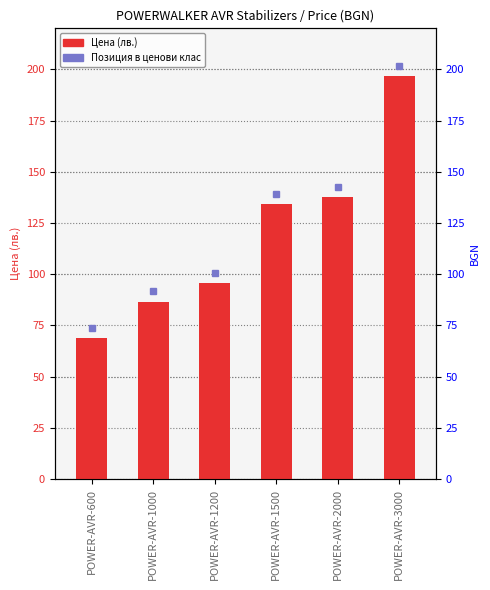

What is the value of the 3rd bar from the left?

95.8